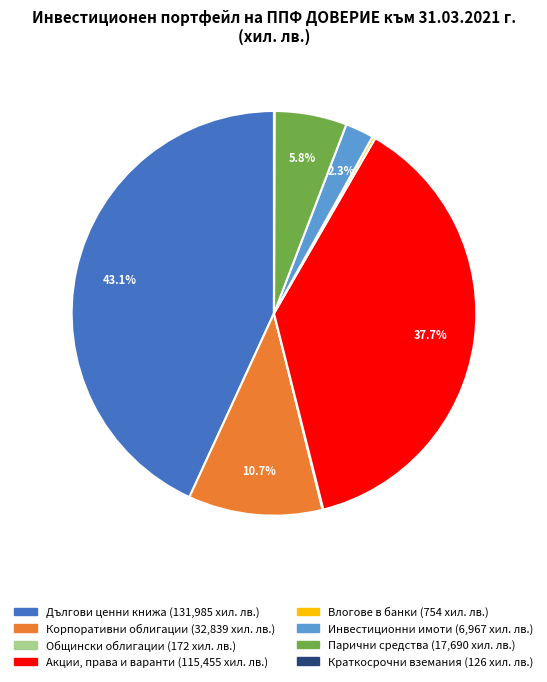

Which slice is the largest?

Дългови ценни книжа